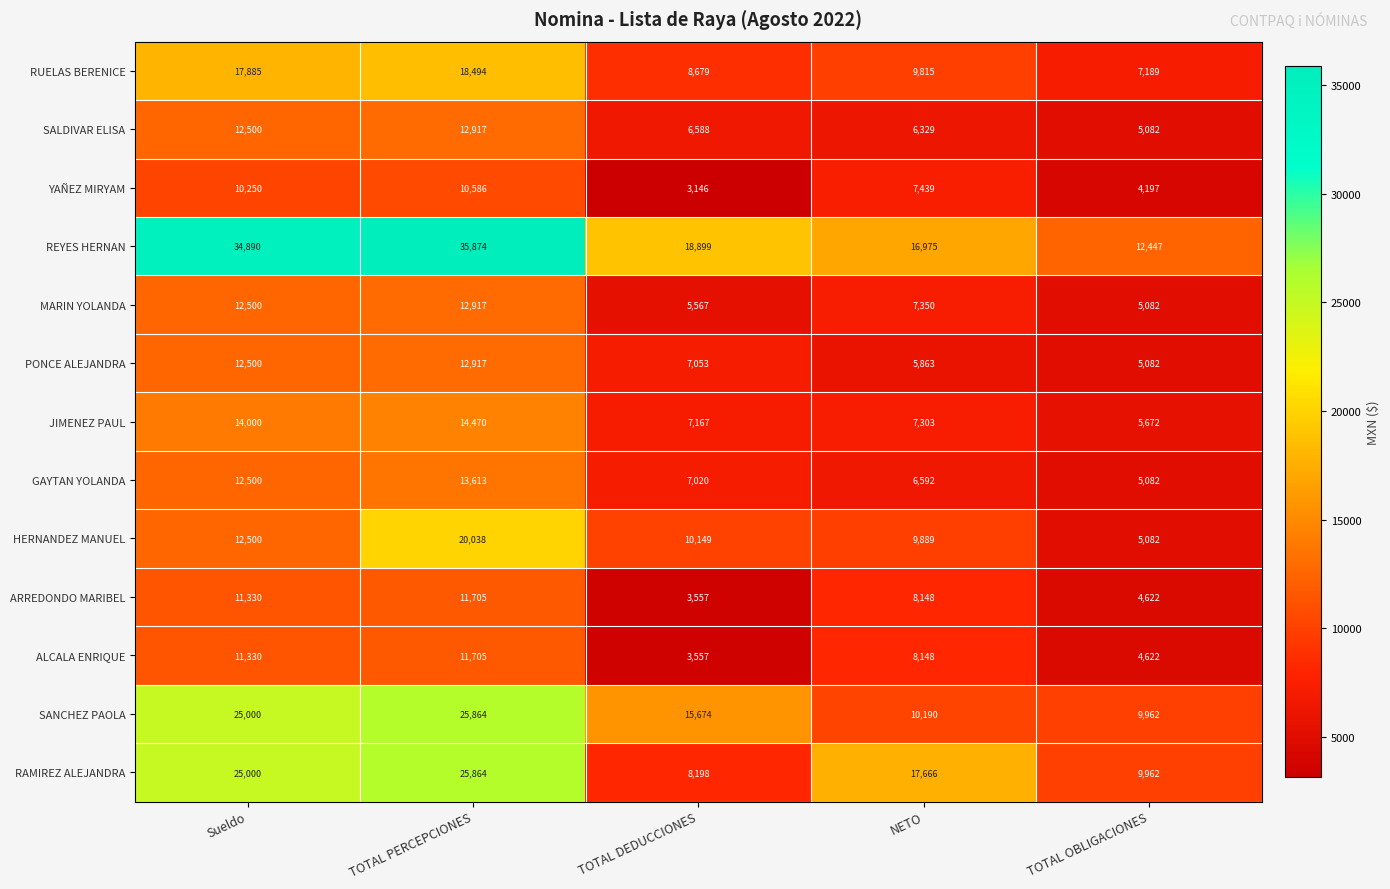

What is the spread (max minus min) of values at Sueldo?

24640